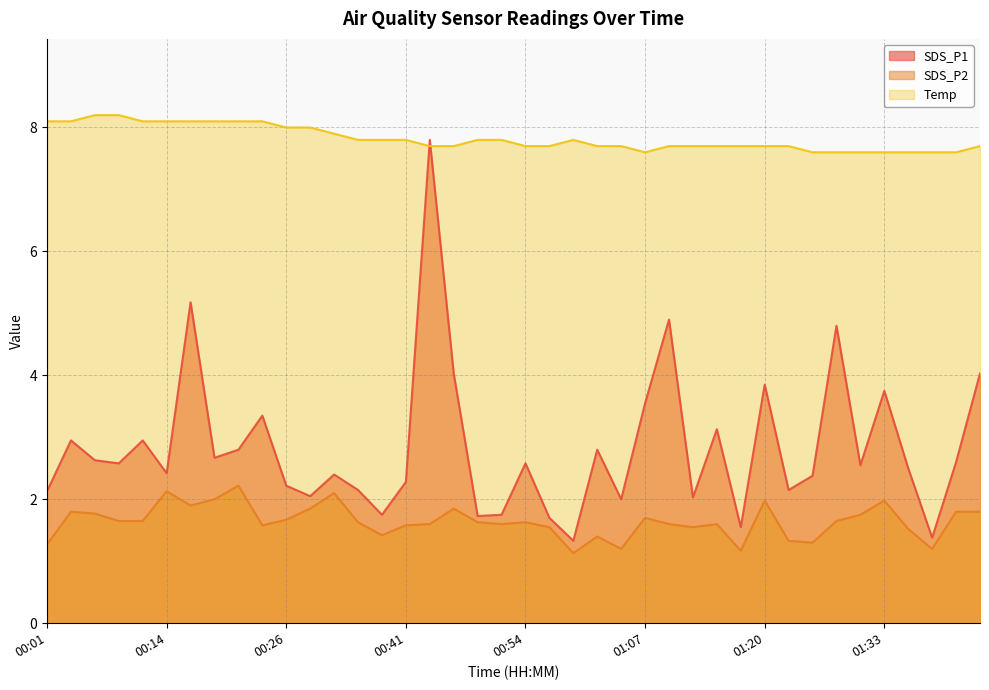

Rank the series at 00:41 from lowest to highest value.

SDS_P2, SDS_P1, Temp